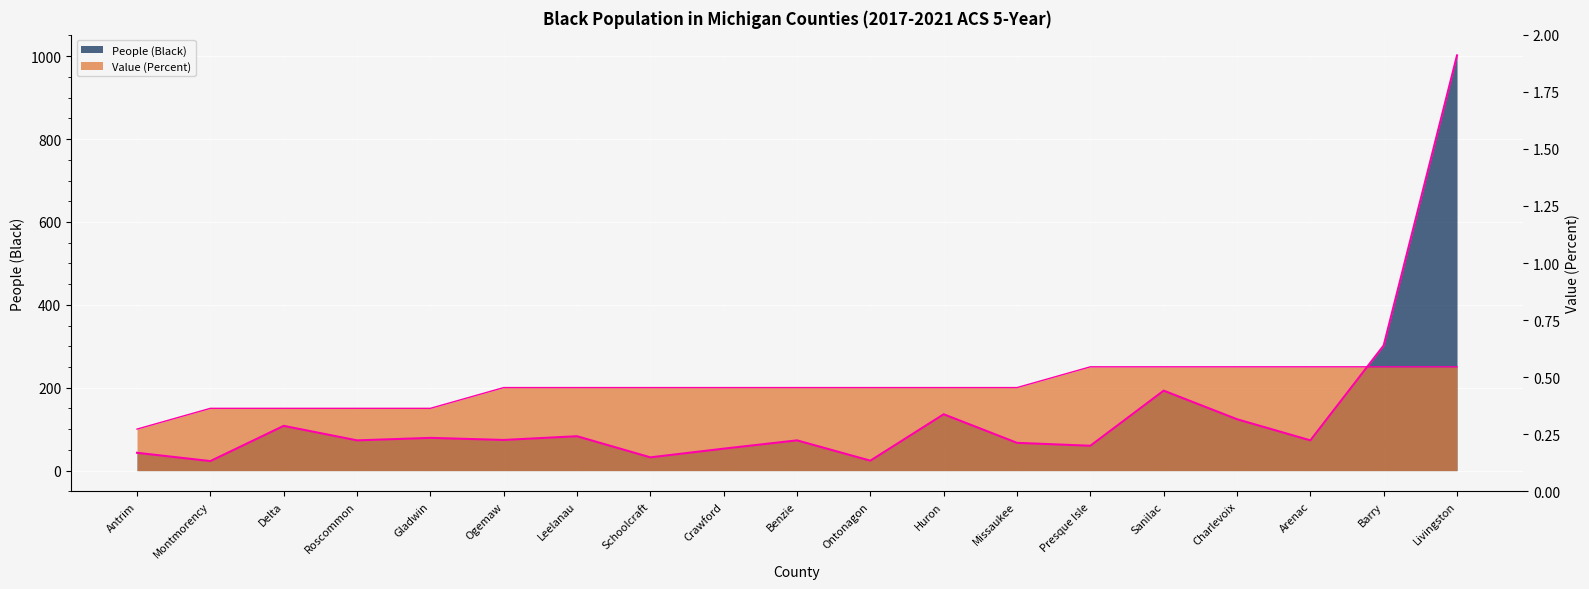

What is the sum of all People (Black) edge values?

2622.0